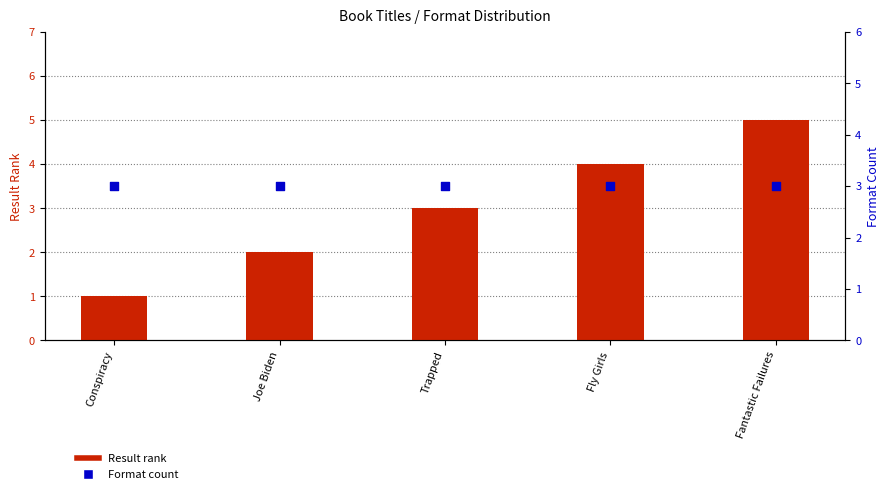

What is the total value across all series at Fly Girls?

7